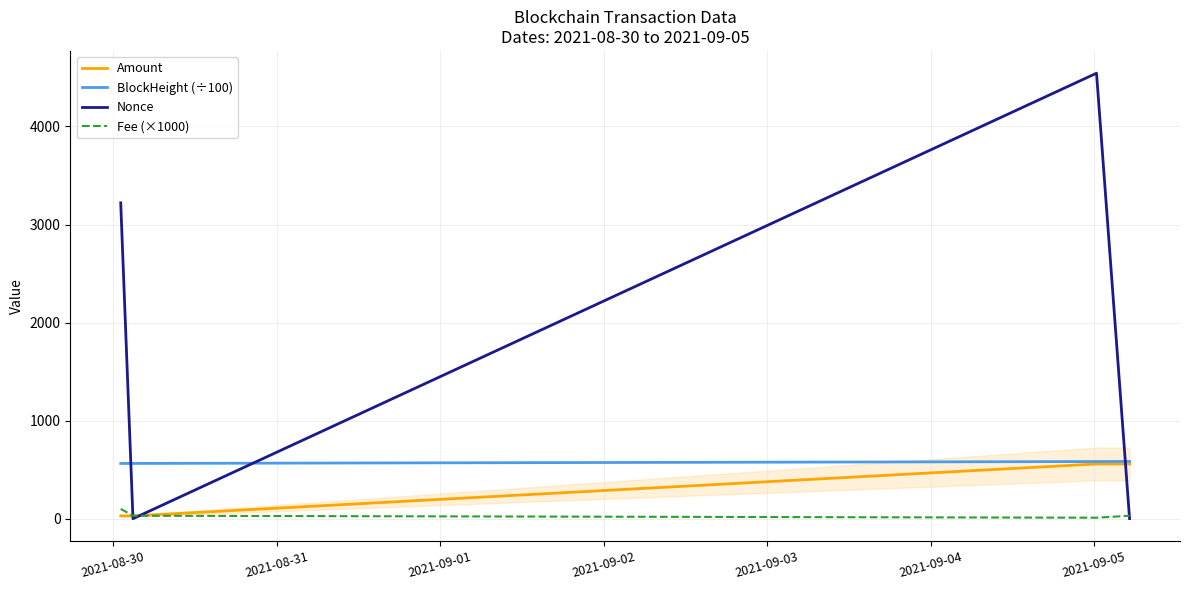

The Amount series shows 7.4 at 2021-08-31. True or false?

False